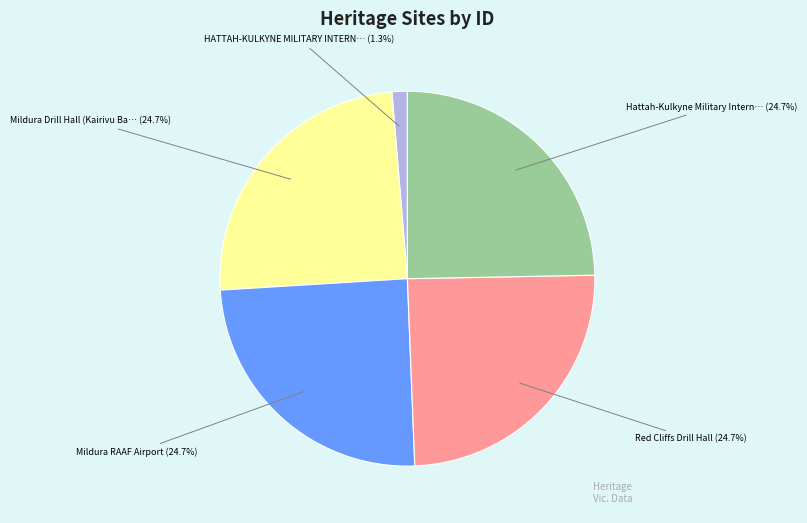

Is there any slice that represents more than half of the pie?

No